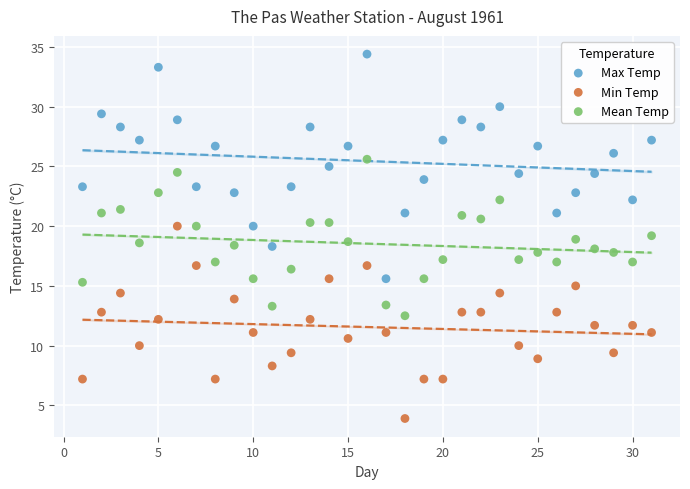

Which series has the largest Y range (max minus min)?

Max Temp